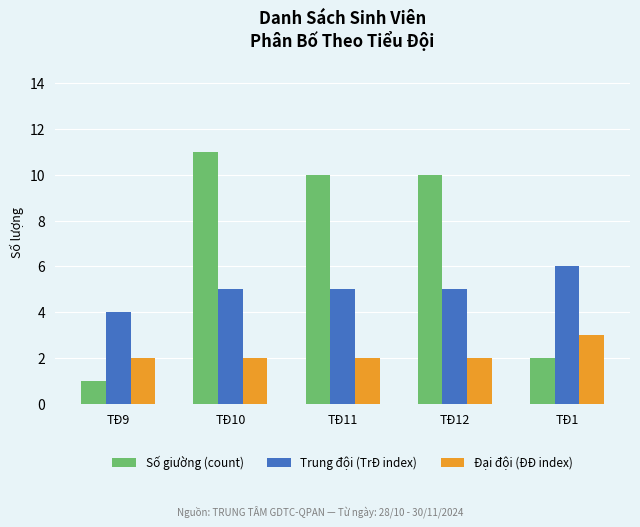

At TĐ10, list the series in order from smallest to largest.

Đại đội (ĐĐ index), Trung đội (TrĐ index), Số giường (count)